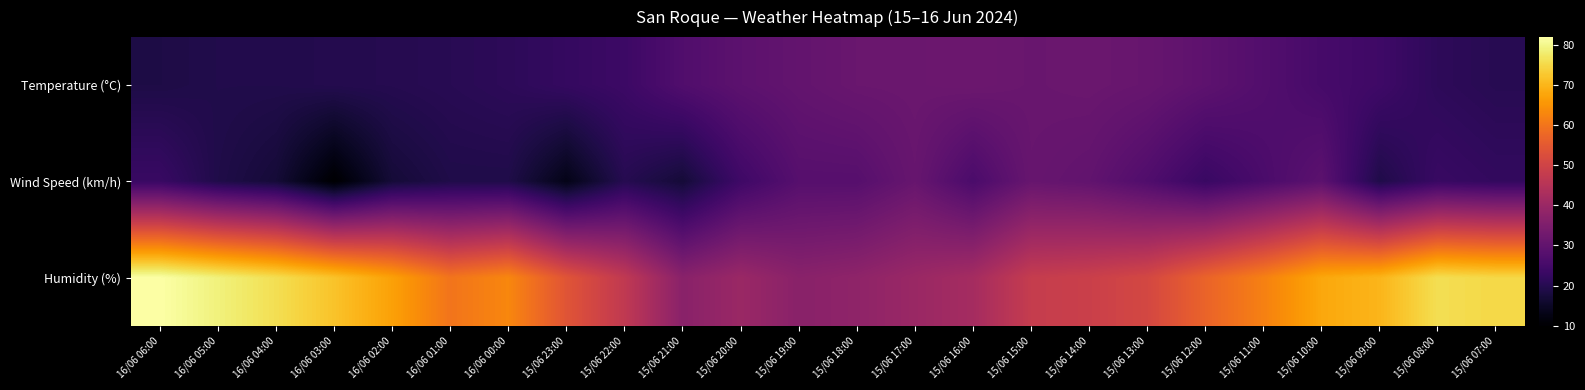

What is the total value across all series at 15/06 23:00?

89.4